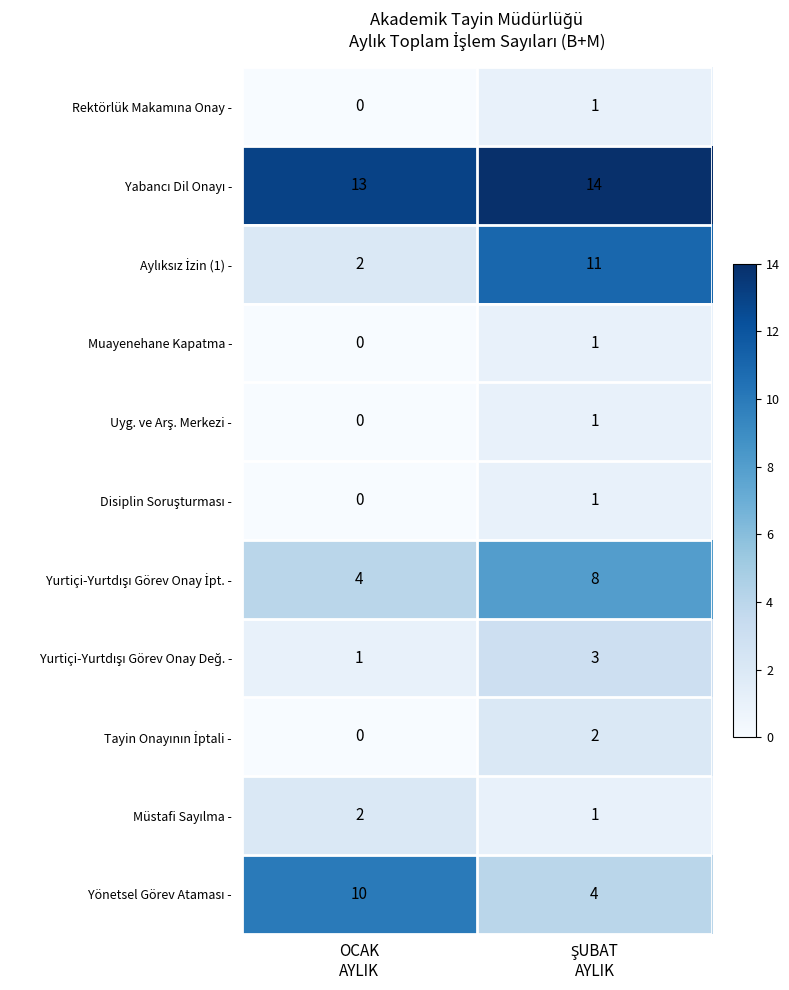

How many series are shown in this chart?

11